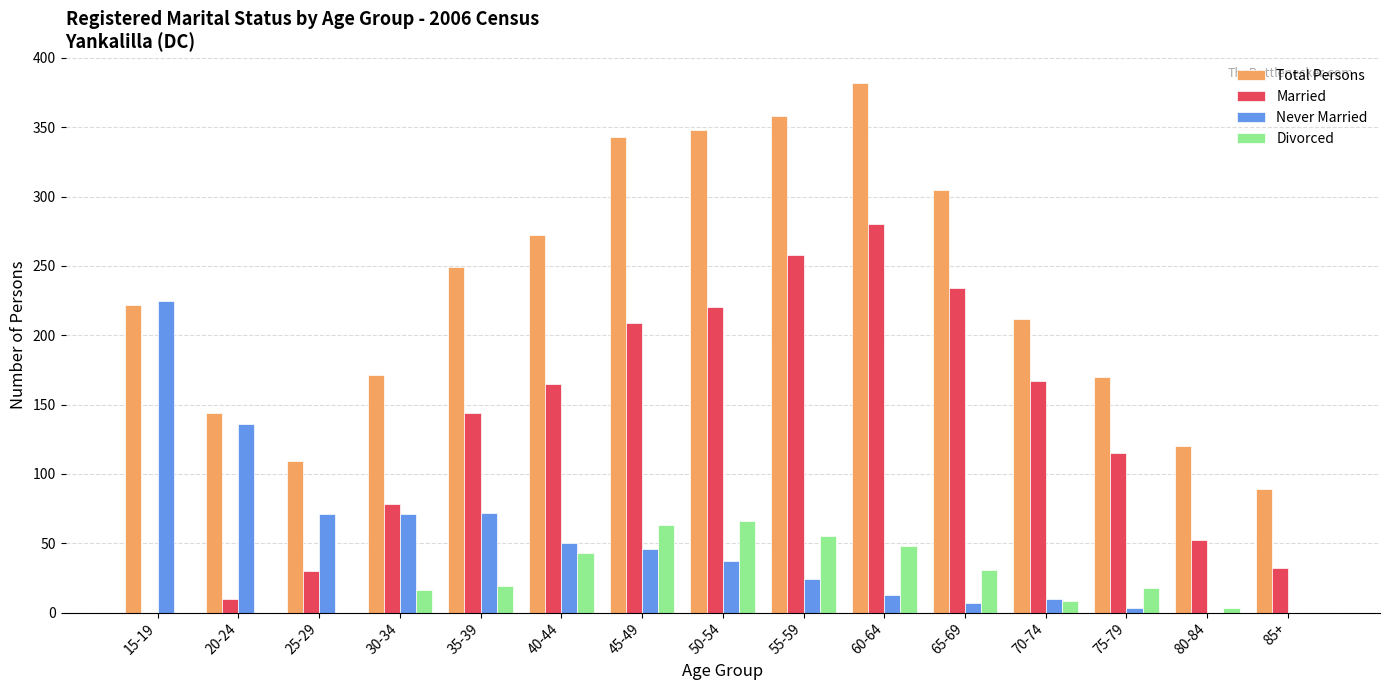

Which category has the highest value in the Never Married series?

15-19